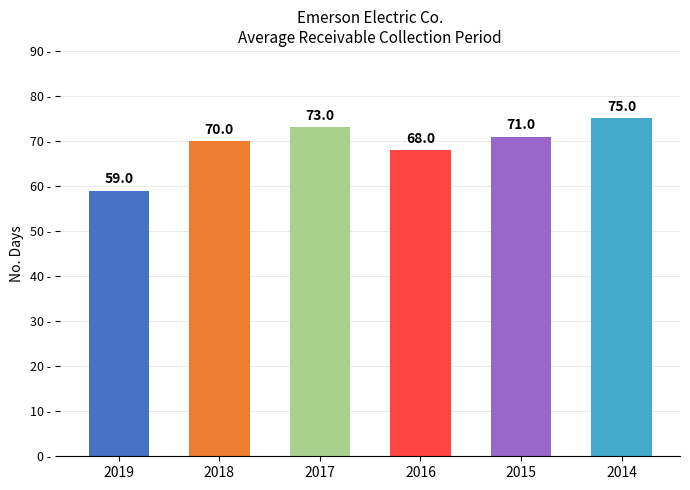

Rank the categories by value from highest to lowest.

2014, 2017, 2015, 2018, 2016, 2019